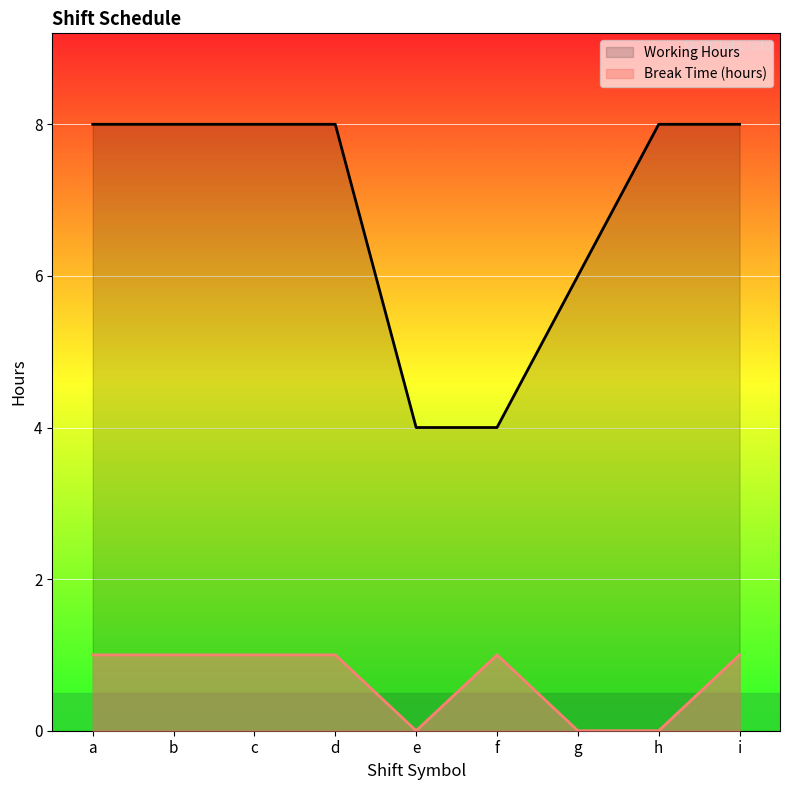

Which category has the highest value in the Break Time (hours) series?

a